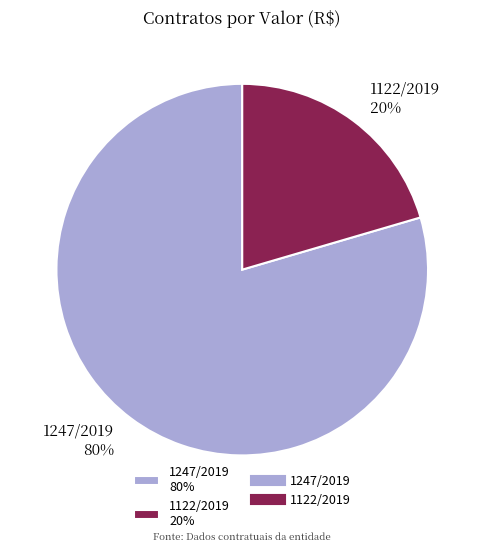

How many slices are in this pie chart?

2